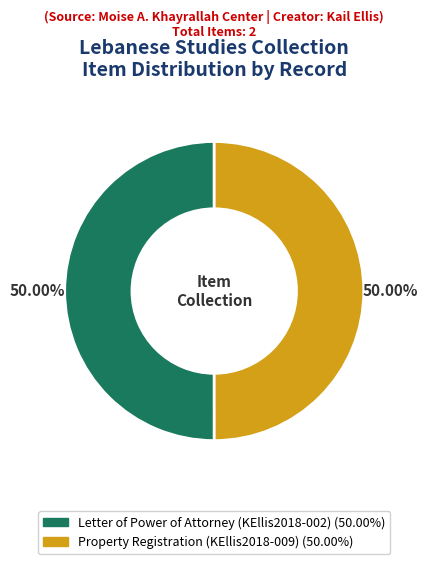

How many segments does this pie chart have?

2